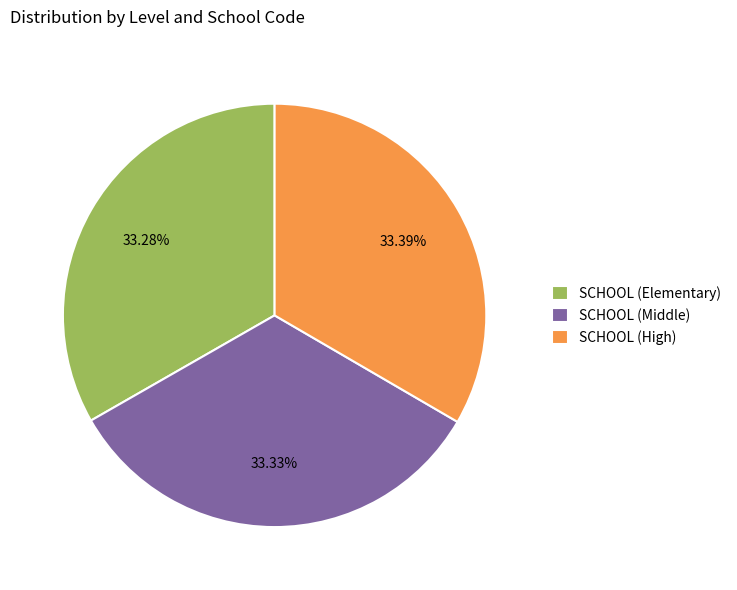

Does SCHOOL (Middle) represent more than half of the total?

No